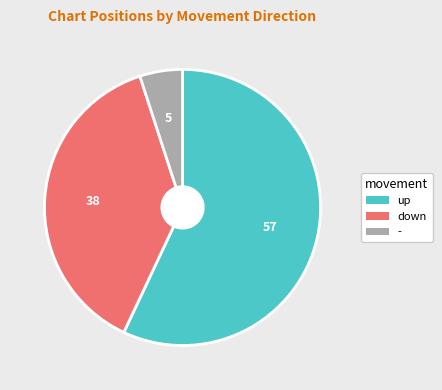

Do - and up together represent more than half of the pie?

Yes